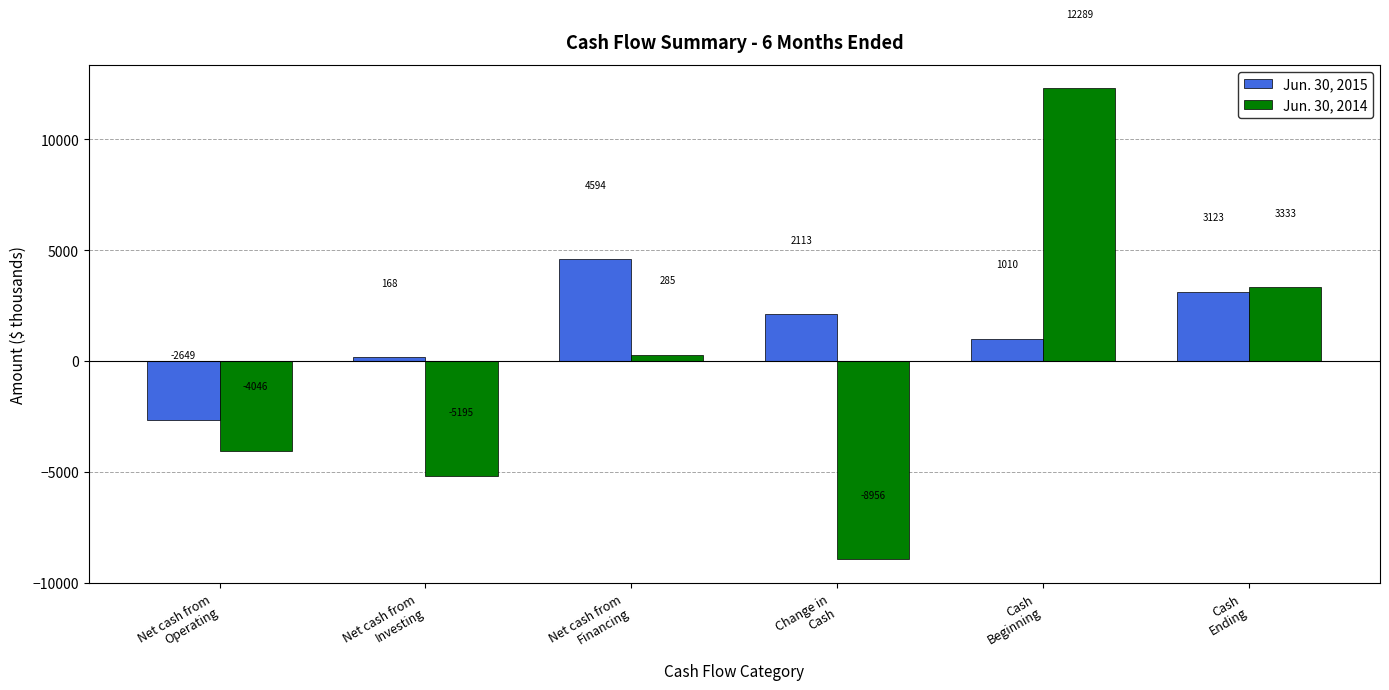

What is the label of the 6th bar from the right?

Net cash from
Operating